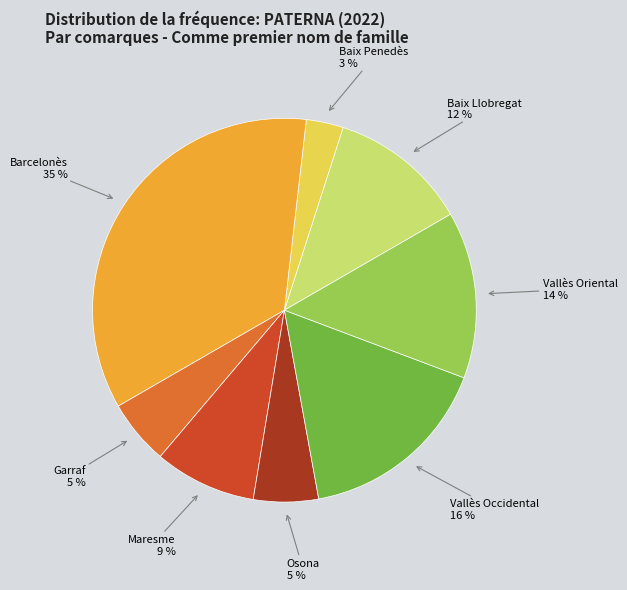

To the nearest percent, what is the difference between the largest and smallest slice percentages?

32%